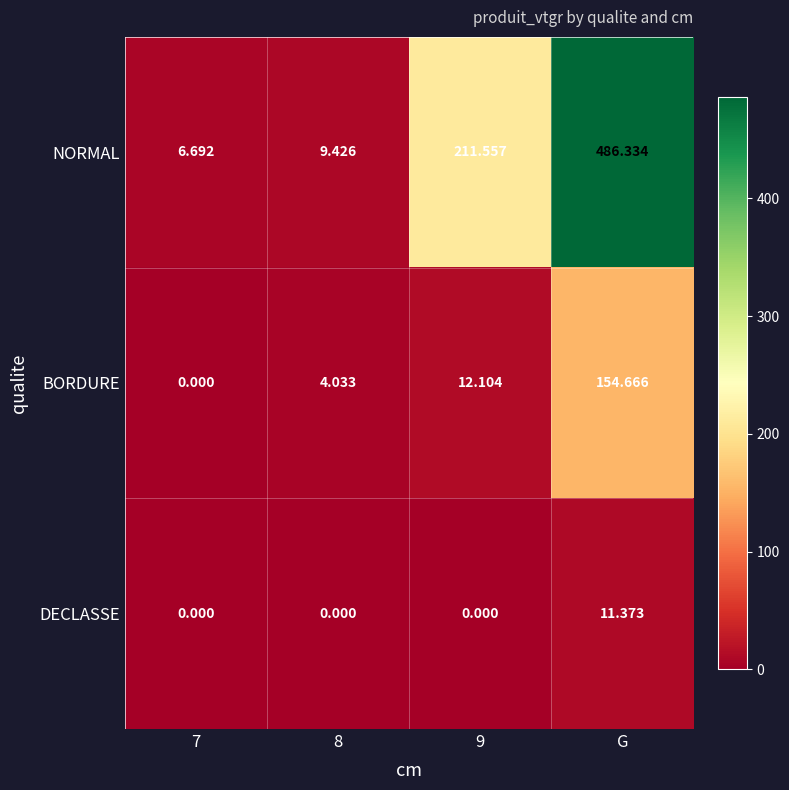

How many values in BORDURE are above zero?

3